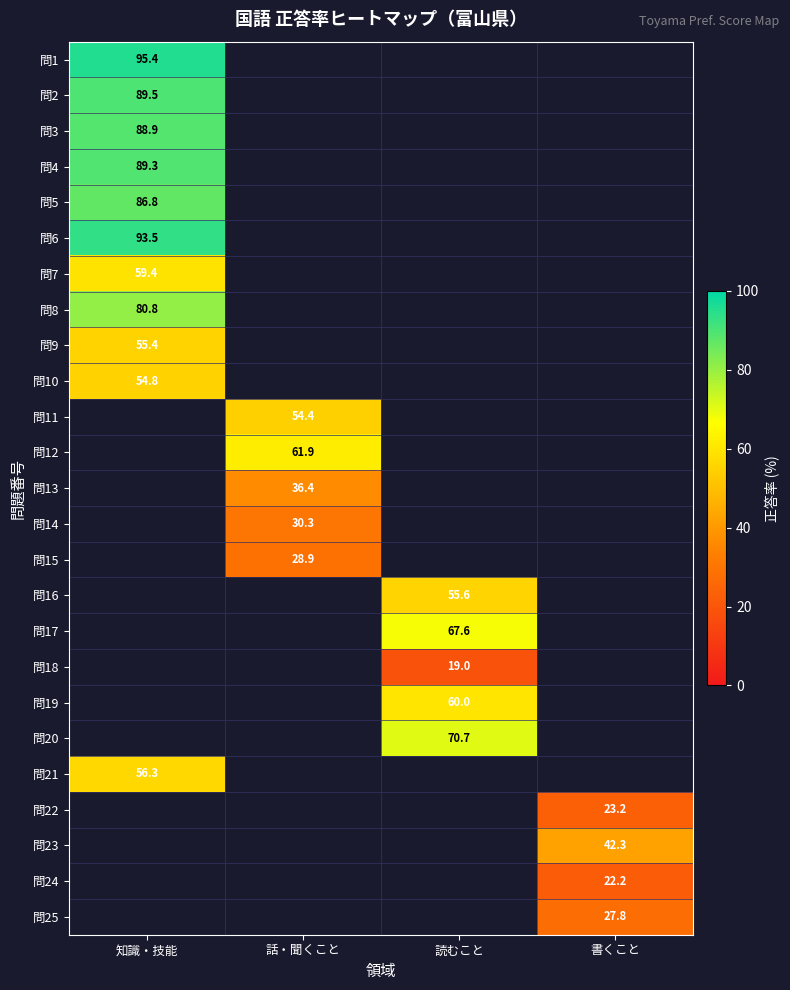

True or false: 問10 has a value of 54.8 at 知識・技能.

True